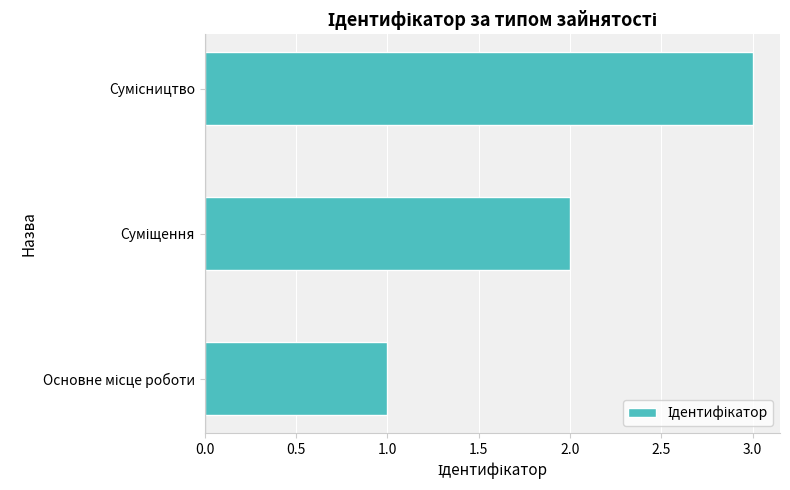

What is the maximum value shown in the chart?

3